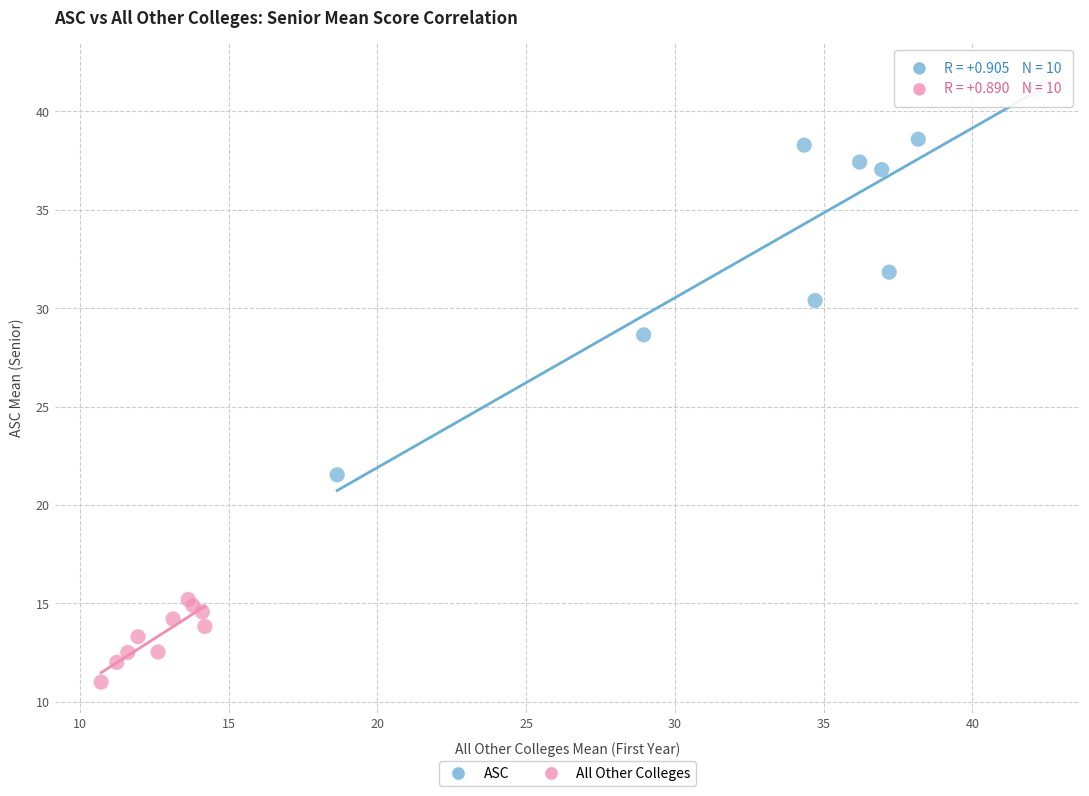

Which series reaches the maximum Y coordinate?

ASC